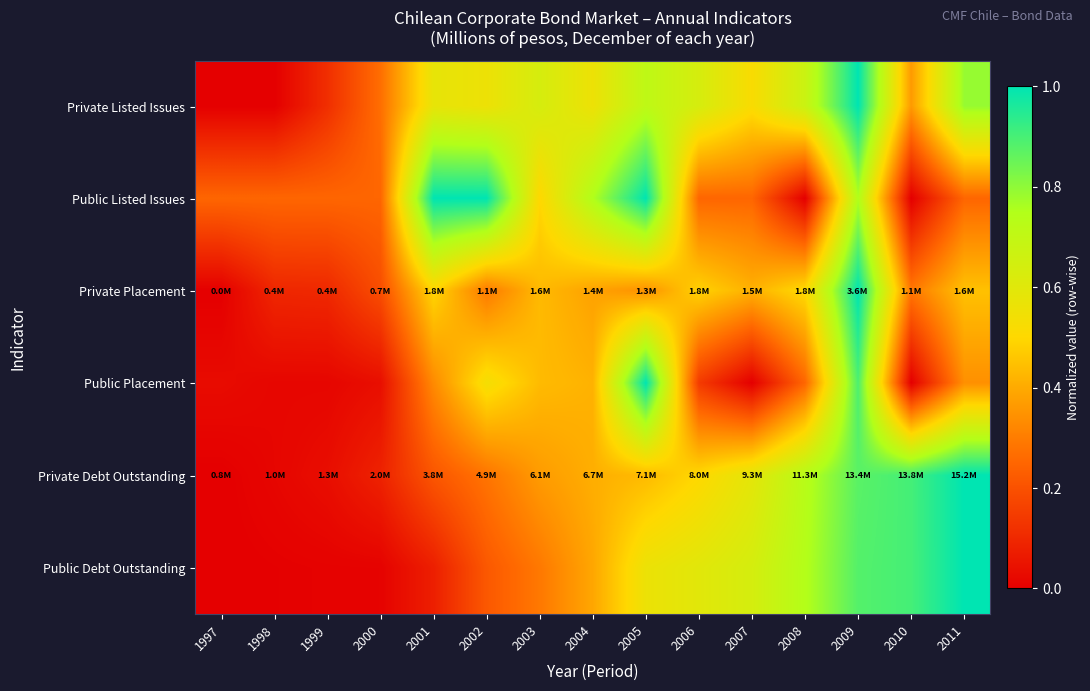

Reading left to right, list all the values displayed in this chart.

Private Listed Issues: 1997=0.0	1998=0.0	1999=0.1	2000=0.3	2001=0.6	2002=0.6	2003=0.6	2004=0.6	2005=0.7	2006=0.6	2007=0.5	2008=0.7	2009=1.0	2010=0.4	2011=0.8
Public Listed Issues: 1997=0.2	1998=0.2	1999=0.2	2000=0.2	2001=1.0	2002=1.0	2003=0.5	2004=0.8	2005=1.0	2006=0.2	2007=0.2	2008=0.0	2009=0.8	2010=0.0	2011=0.2
Private Placement: 1997=0.0	1998=0.1	1999=0.1	2000=0.2	2001=0.5	2002=0.3	2003=0.4	2004=0.4	2005=0.3	2006=0.5	2007=0.4	2008=0.5	2009=1.0	2010=0.3	2011=0.4
Public Placement: 1997=0.0	1998=0.0	1999=0.0	2000=0.0	2001=0.3	2002=0.5	2003=0.4	2004=0.4	2005=1.0	2006=0.1	2007=0.0	2008=0.3	2009=0.9	2010=0.0	2011=0.3
Private Debt Outstanding: 1997=0.0	1998=0.0	1999=0.0	2000=0.1	2001=0.2	2002=0.3	2003=0.4	2004=0.4	2005=0.4	2006=0.5	2007=0.6	2008=0.7	2009=0.9	2010=0.9	2011=1.0
Public Debt Outstanding: 1997=0.0	1998=0.0	1999=0.0	2000=0.0	2001=0.1	2002=0.2	2003=0.3	2004=0.4	2005=0.6	2006=0.6	2007=0.6	2008=0.7	2009=0.9	2010=0.9	2011=1.0